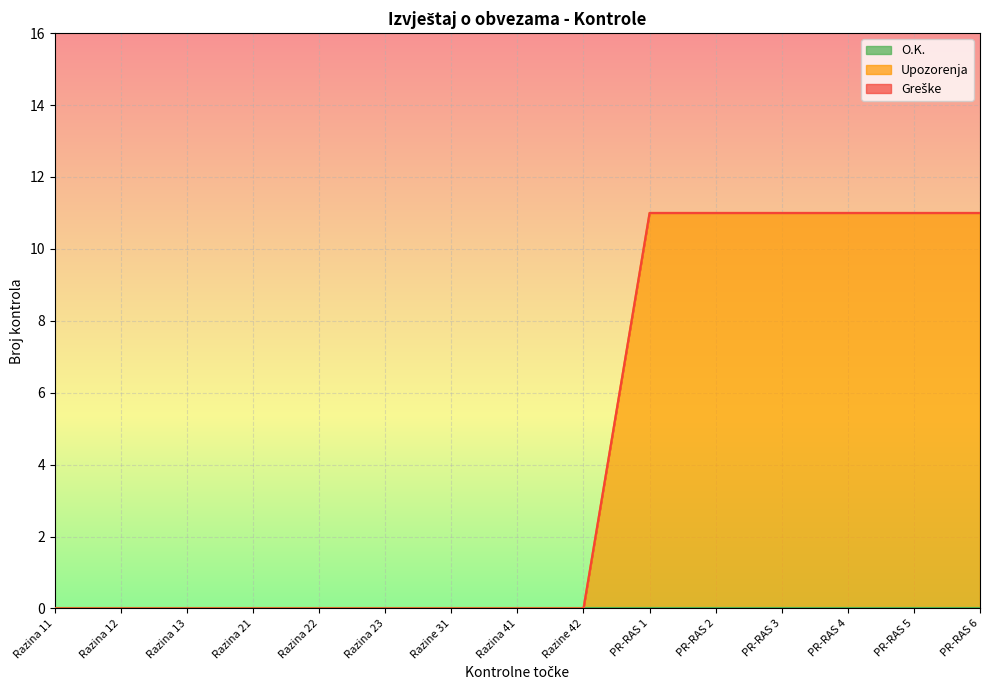

Does the chart display data point markers on the line(s)?

No